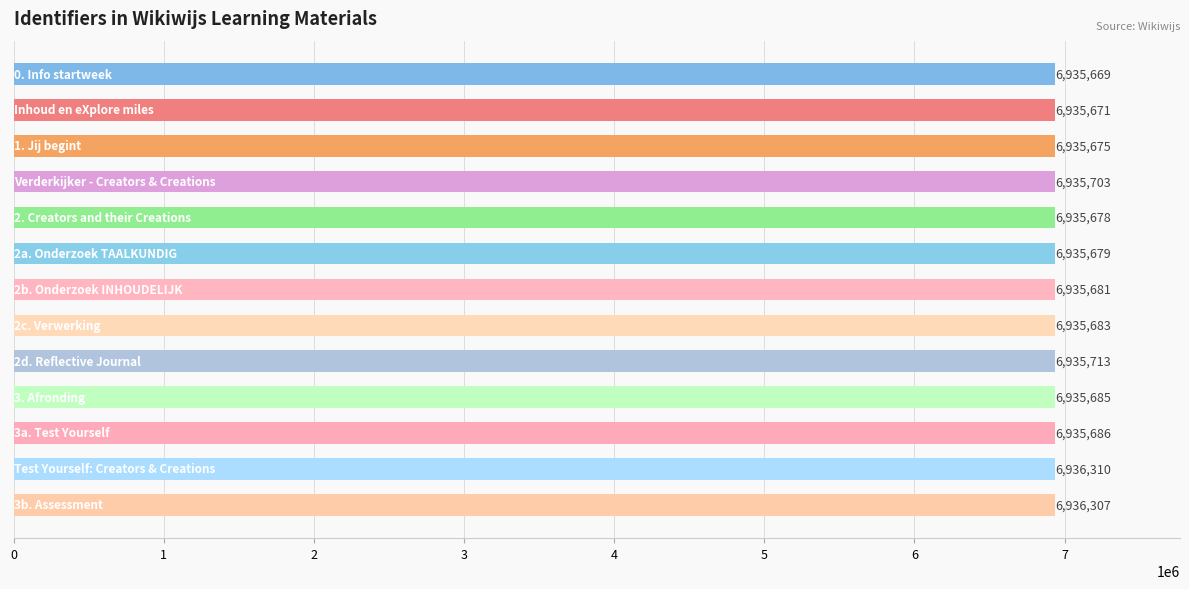

Are the bars horizontal?

Yes